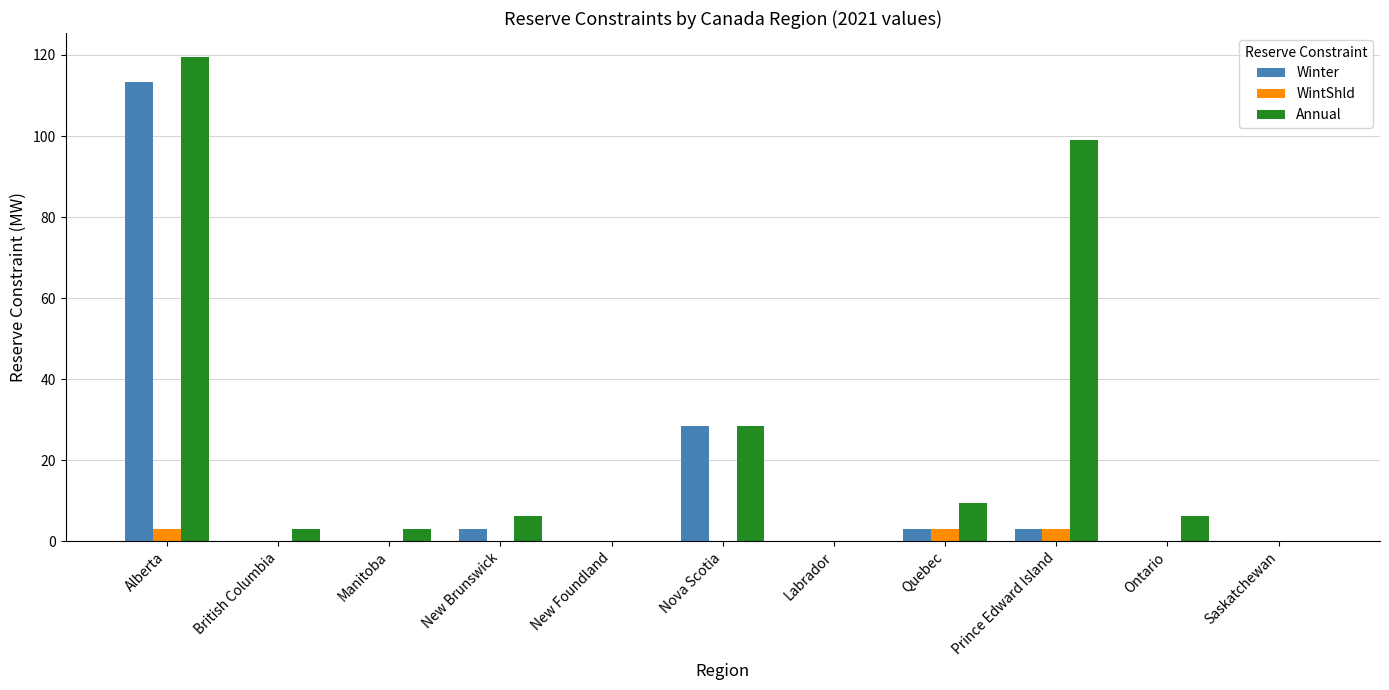

Which series has the widest spread of values?

Annual